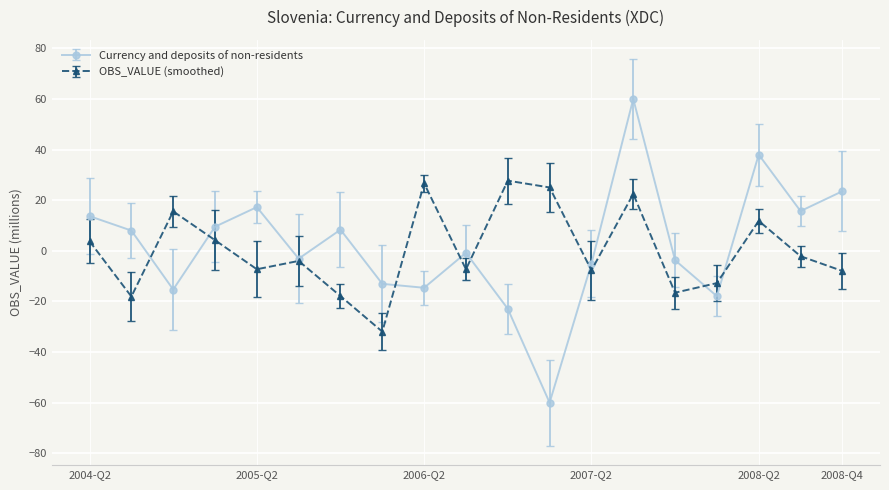

How many distinct data groups are displayed?

2